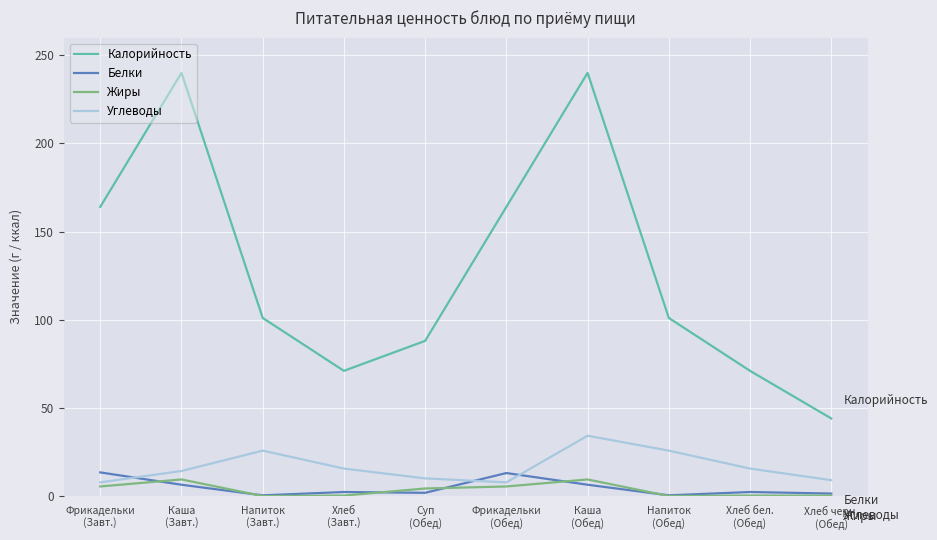

What value does the Углеводы series have at Каша
(Завт.)?

14.2